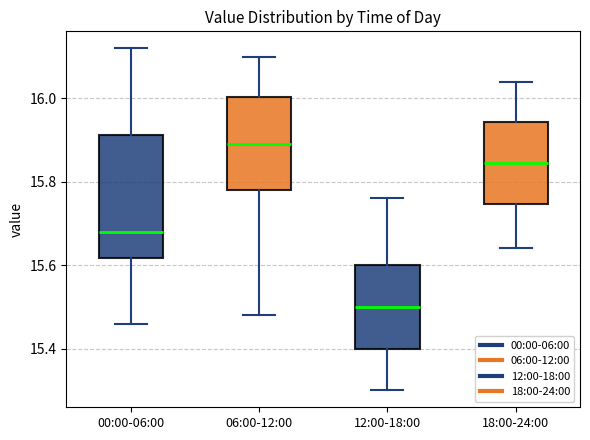

Where is the lower edge of the box for 00:00-06:00 on the y-axis? The values are not printed on the chart, so give them approximately, as read against the axis.

15.62